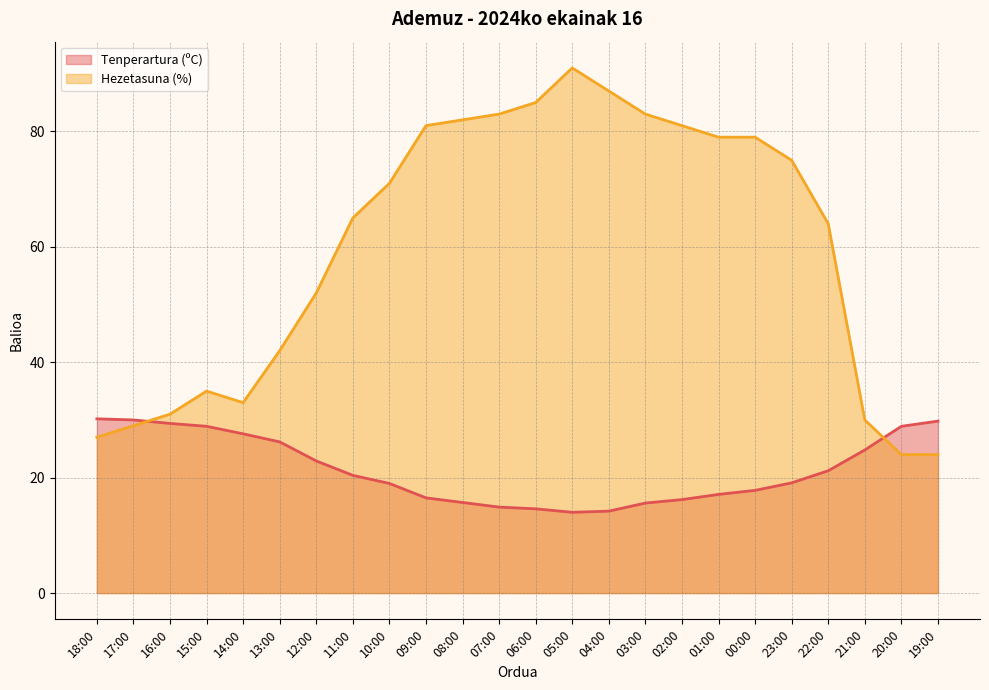

At which label is Tenperartura (ºC) closest to 22?

22:00